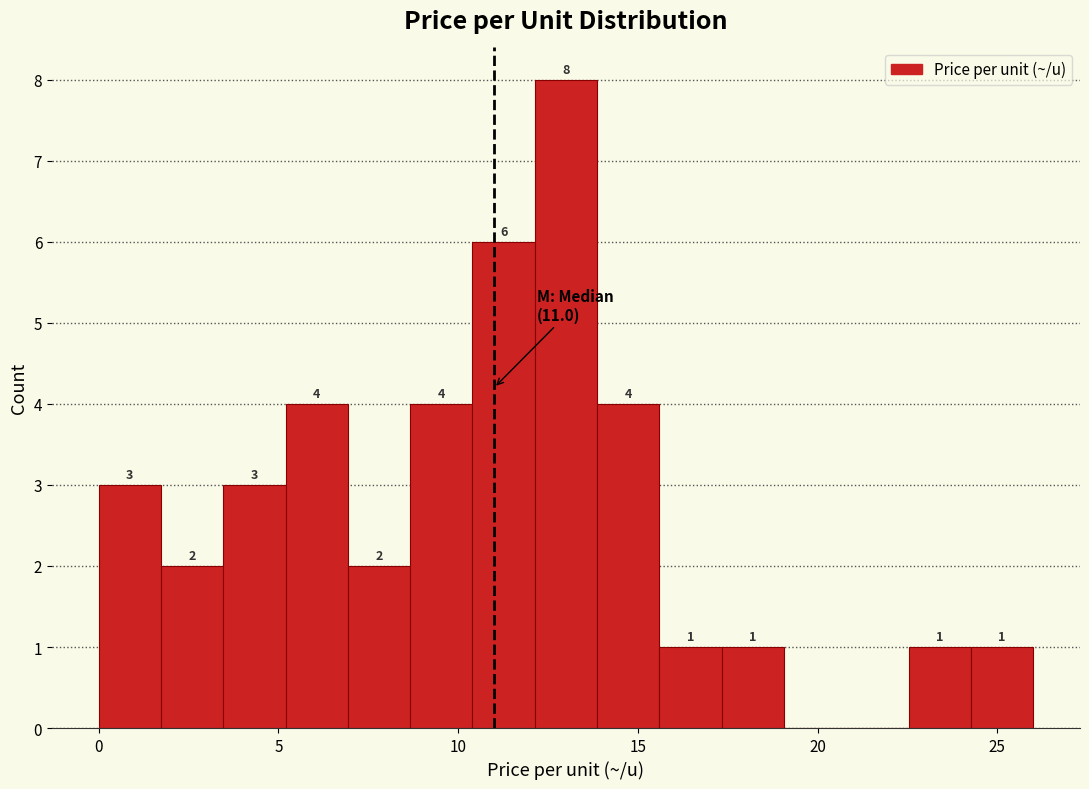

Around what value on the x-axis is the tallest bar? Give the approximate position of its centre, as read against the axis.

13.0